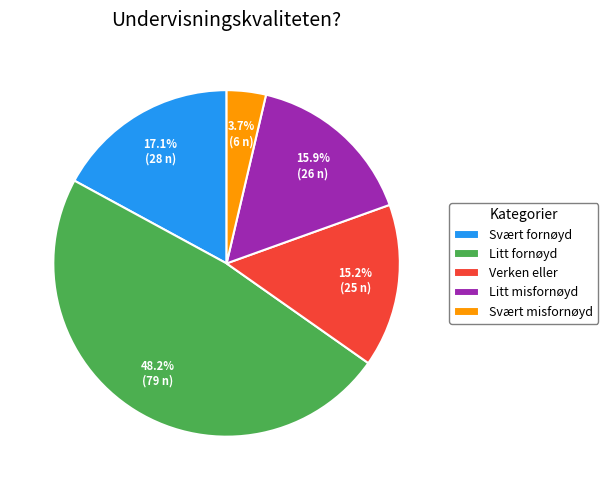

Do Litt fornøyd and Litt misfornøyd together represent more than half of the pie?

Yes